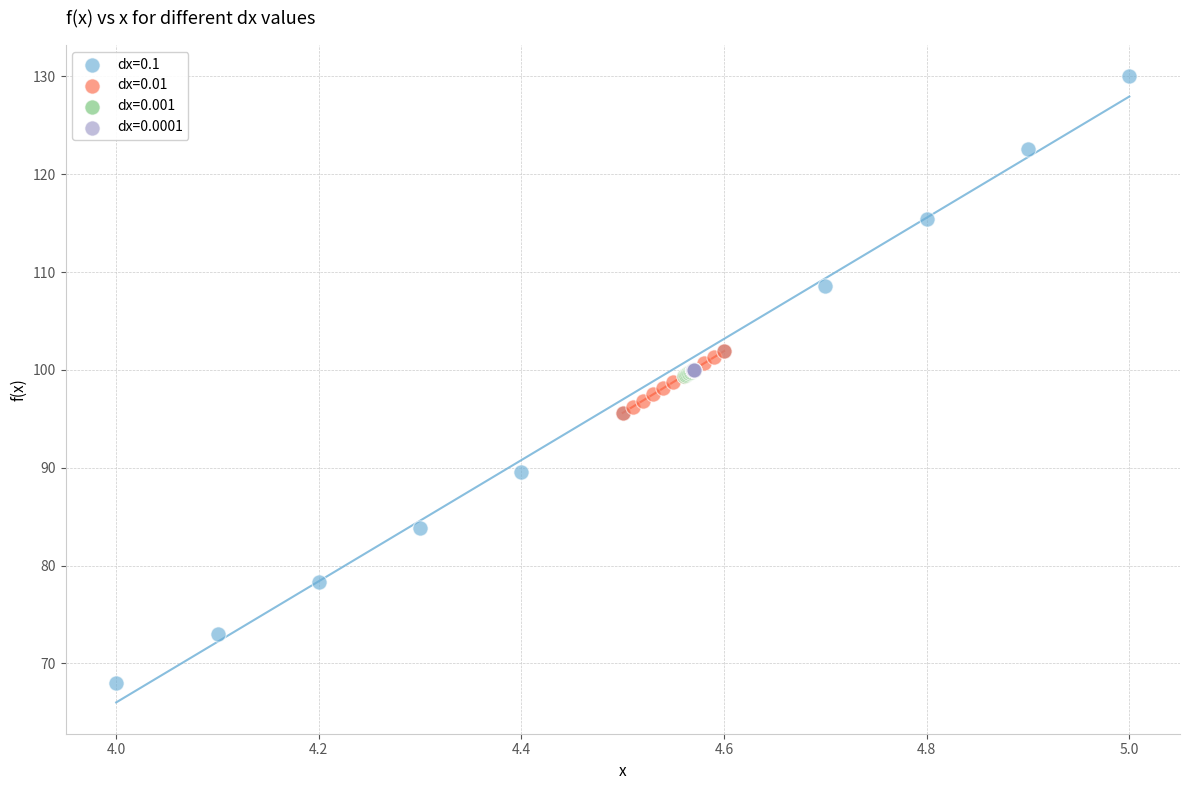

Which series contains the lowest Y value?

dx=0.1